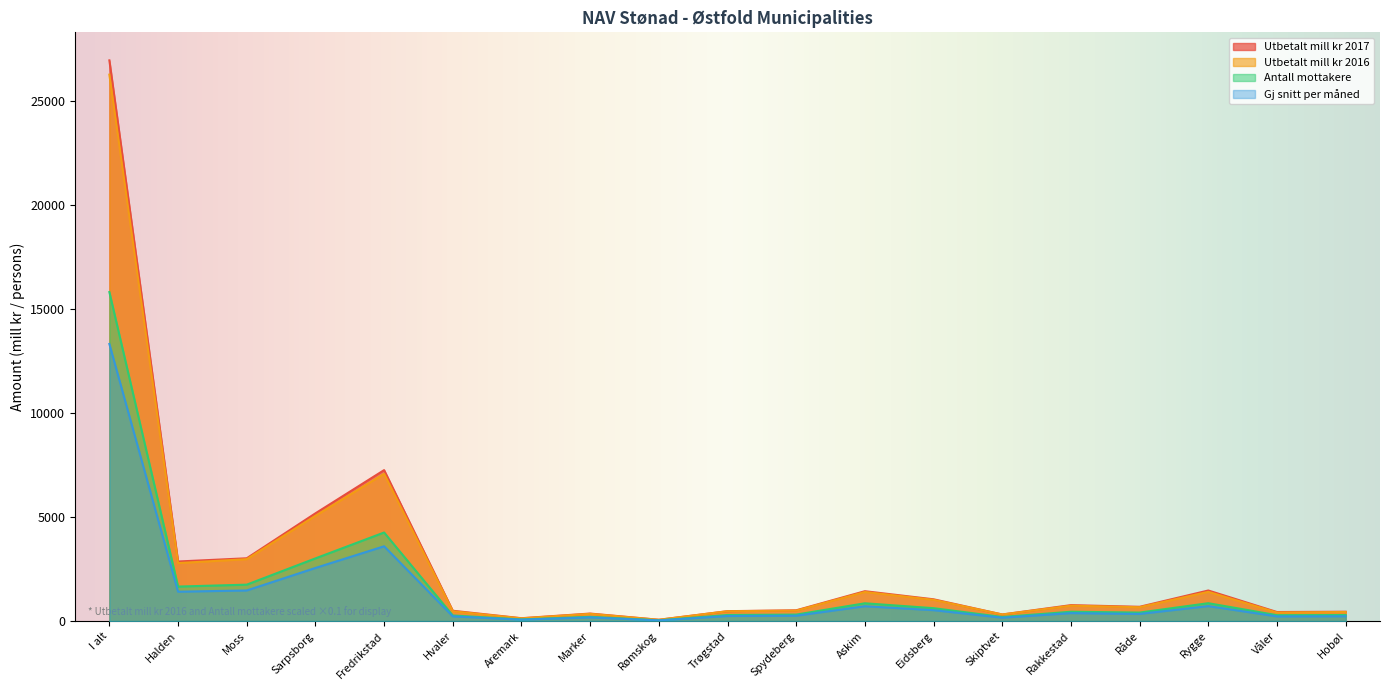

Reading right to left, list all the values displayed in this chart.

Utbetalt mill kr 2017: Hobøl=448.0	Våler=434.0	Rygge=1469.3	Råde=685.4	Rakkestad=765.3	Skiptvet=315.7	Eidsberg=1046.2	Askim=1435.3	Spydeberg=516.8	Trøgstad=474.8	Rømskog=61.1	Marker=360.2	Aremark=136.0	Hvaler=495.4	Fredrikstad=7259.5	Sarpsborg=5180.1	Moss=3018.9	Halden=2864.4	I alt=26966.4
Utbetalt mill kr 2016: Hobøl=436.5	Våler=410.3	Rygge=1405.3	Råde=664.8	Rakkestad=739.6	Skiptvet=314.4	Eidsberg=1021.5	Askim=1397.9	Spydeberg=501.3	Trøgstad=472.5	Rømskog=59.1	Marker=347.4	Aremark=129.6	Hvaler=471.0	Fredrikstad=7083.6	Sarpsborg=5061.3	Moss=2976.4	Halden=2788.3	I alt=26280.6
Antall mottakere: Hobøl=290.0	Våler=281.7	Rygge=858.2	Råde=408.0	Rakkestad=447.9	Skiptvet=196.1	Eidsberg=619.1	Askim=854.2	Spydeberg=310.8	Trøgstad=290.4	Rømskog=35.9	Marker=203.7	Aremark=77.8	Hvaler=268.1	Fredrikstad=4258.8	Sarpsborg=3013.5	Moss=1750.4	Halden=1658.3	I alt=15822.9
Gj snitt per måned: Hobøl=230.4	Våler=223.3	Rygge=719.5	Råde=342.1	Rakkestad=381.6	Skiptvet=162.3	Eidsberg=523.4	Askim=713.1	Spydeberg=256.9	Trøgstad=242.8	Rømskog=30.9	Marker=176.1	Aremark=67.3	Hvaler=225.7	Fredrikstad=3595.7	Sarpsborg=2553.4	Moss=1470.7	Halden=1411.7	I alt=13326.7